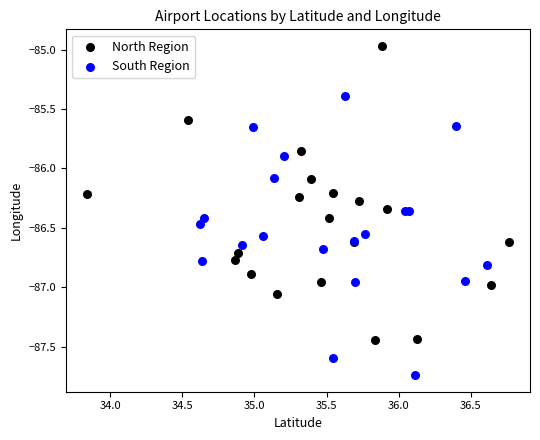

Which series reaches the minimum Y coordinate?

South Region